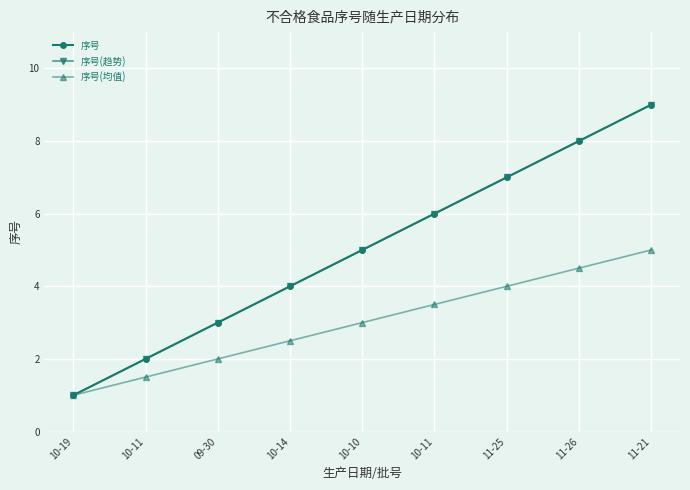

Rank the categories by 序号 value from lowest to highest.

10-19, 10-11, 09-30, 10-14, 10-10, 10-11, 11-25, 11-26, 11-21